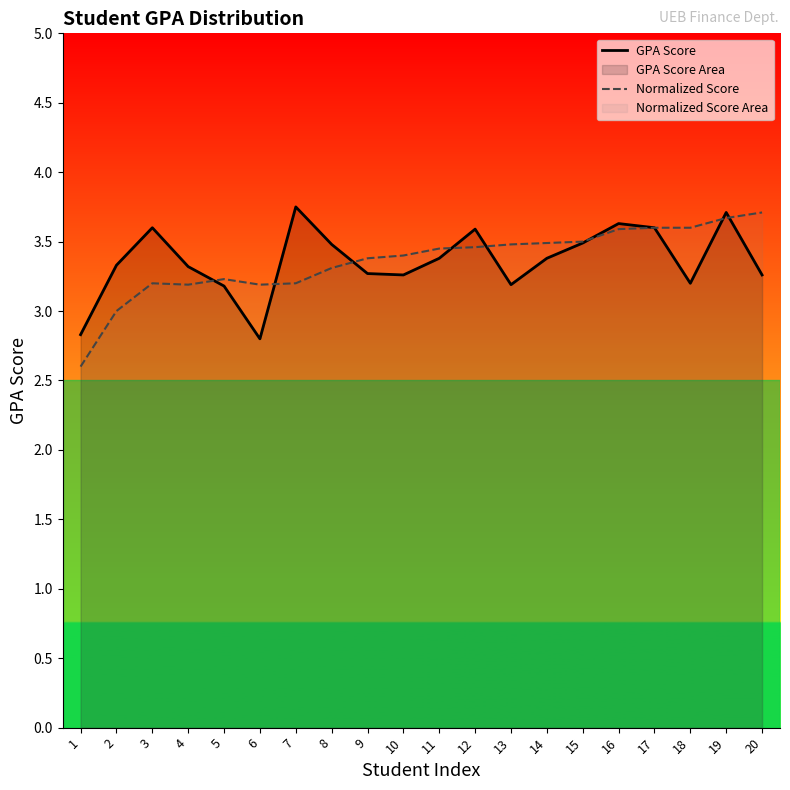

What is the difference between the maximum and minimum values in the Normalized Score series?

1.1